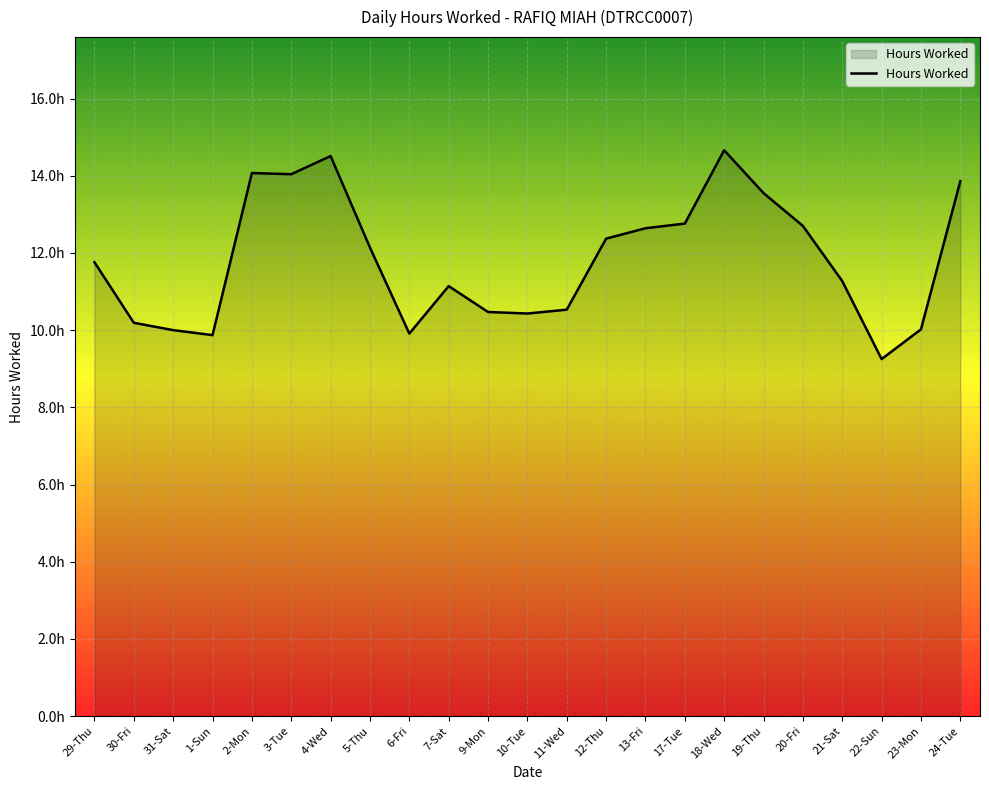

What position from the right is 12-Thu?

10